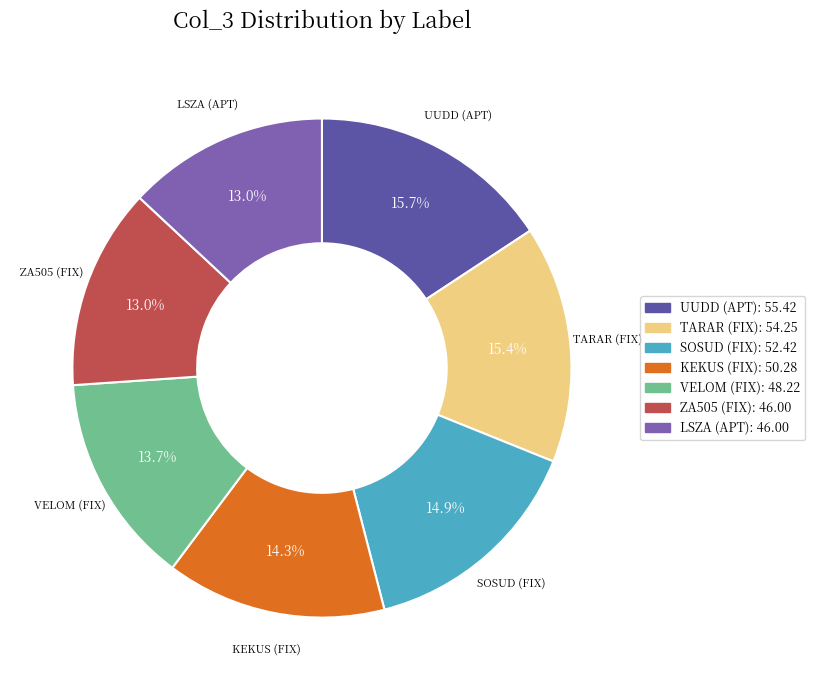

Is it true that SOSUD (FIX) is 29% of the pie?

False